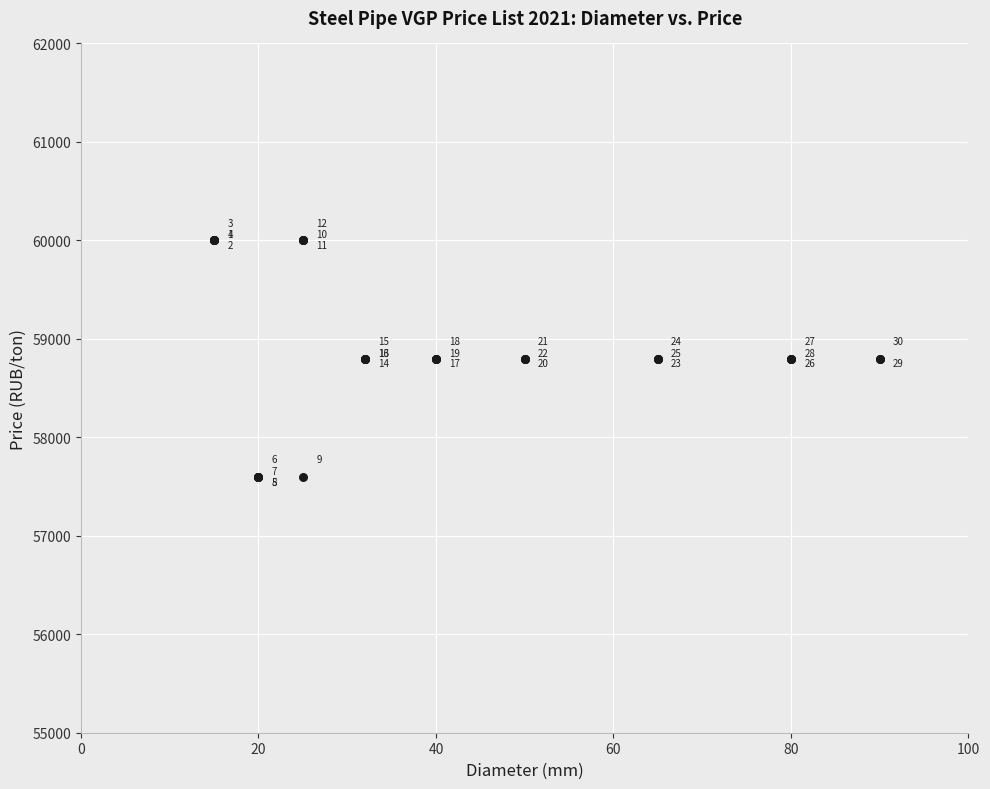

What Y value in the scatter plot is closest to 58800?

58800